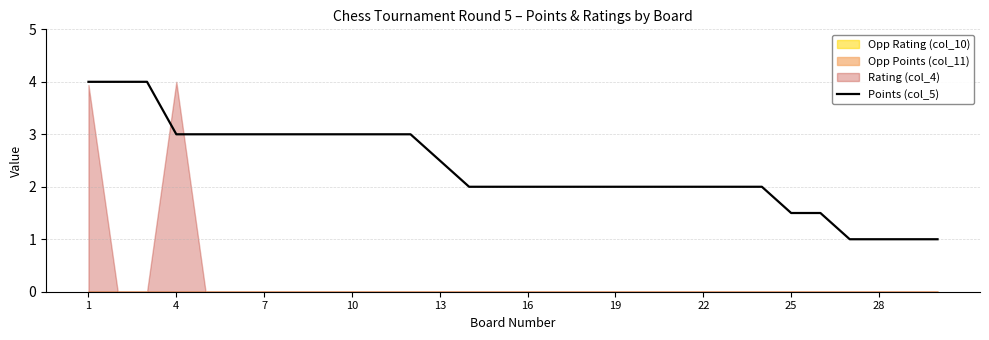

True or false: there are more than 2 points higher than both neighbors.

False